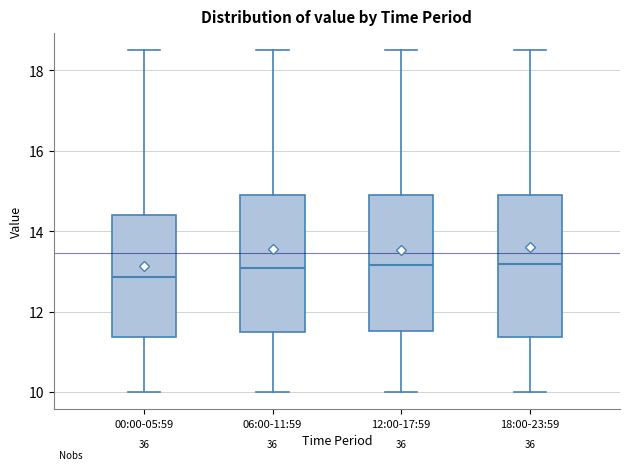

Reading left to right, transcribe this box plot: for each box, give where its median line is, the range the box spans, and where its two whiskers end, as read against the y-axis. The values are not printed on the chart, so give them approximately, as read against the axis.

00:00-05:59: median 12.8, box 11.4 to 14.4, whiskers 10.0 to 18.6
06:00-11:59: median 13.0, box 11.4 to 14.8, whiskers 10.0 to 18.6
12:00-17:59: median 13.2, box 11.6 to 14.8, whiskers 10.0 to 18.6
18:00-23:59: median 13.2, box 11.4 to 14.8, whiskers 10.0 to 18.6